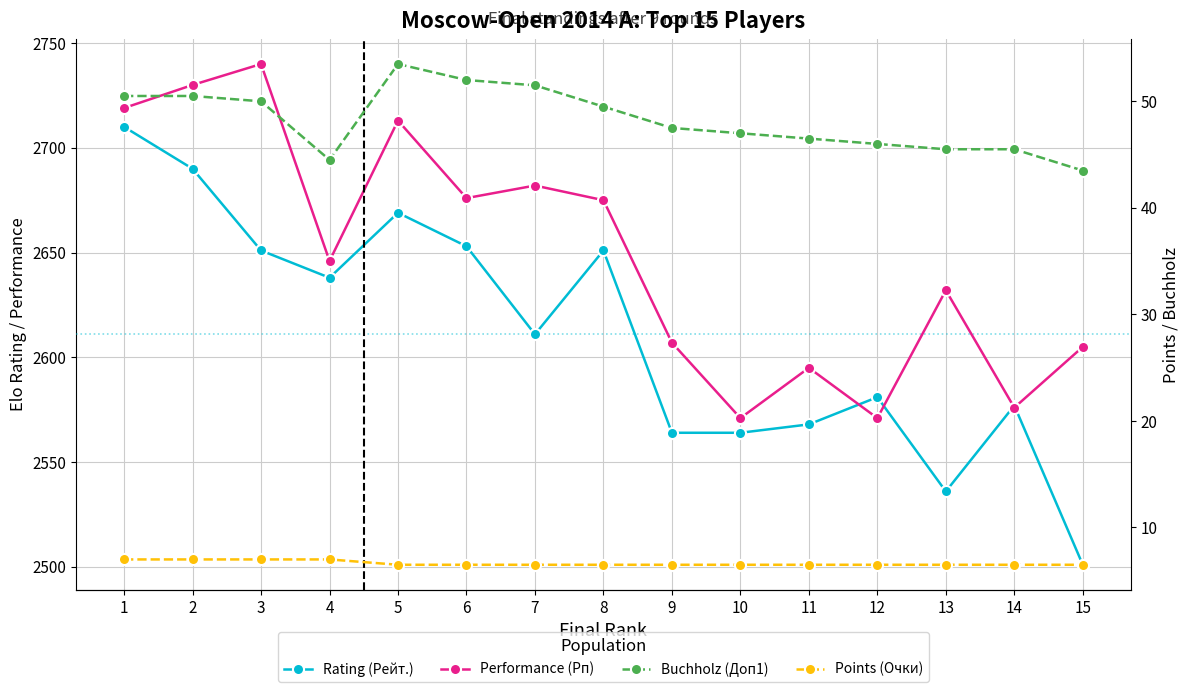

What is the value of the Buchholz (Доп1) point at the 6th from the left?

52.0